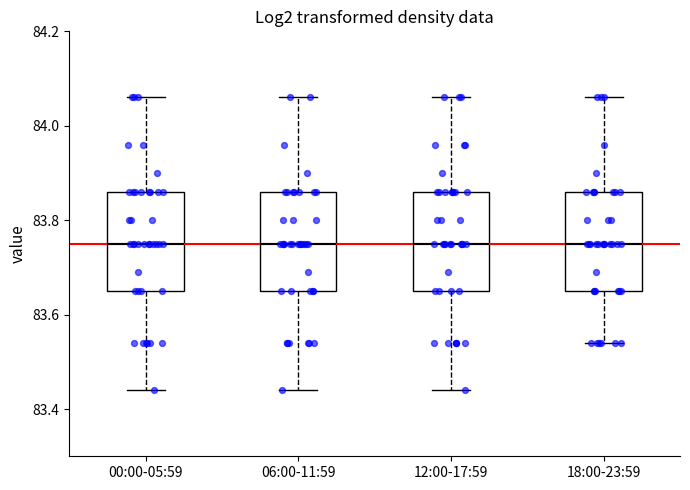

Where does the lower whisker of the box for 00:00-05:59 end on the y-axis? The values are not printed on the chart, so give them approximately, as read against the axis.

83.44